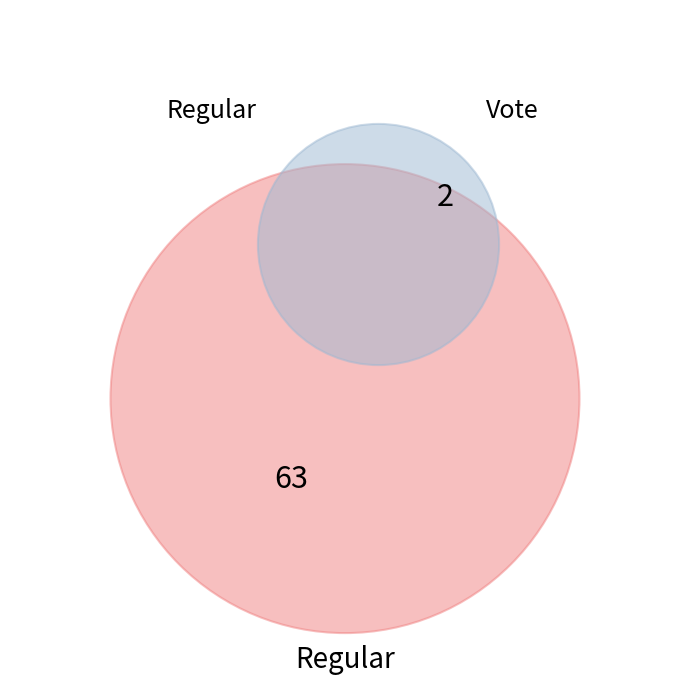

How many segments does this pie chart have?

2